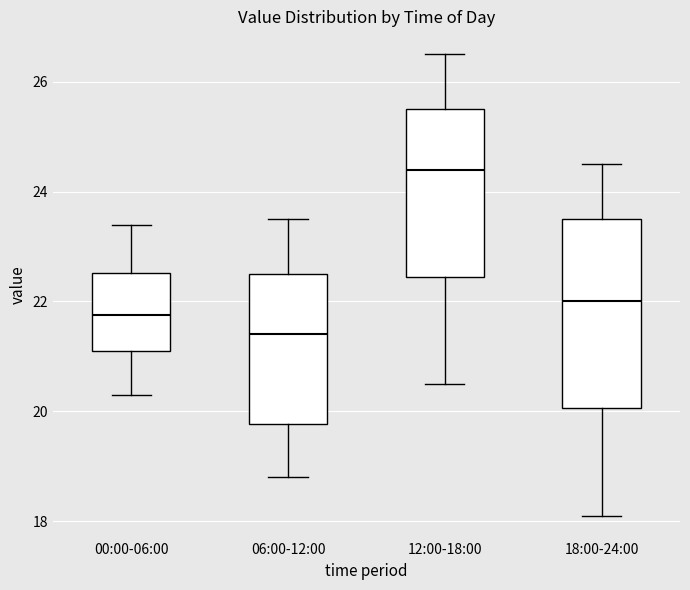

Which box's median line is the highest?

12:00-18:00